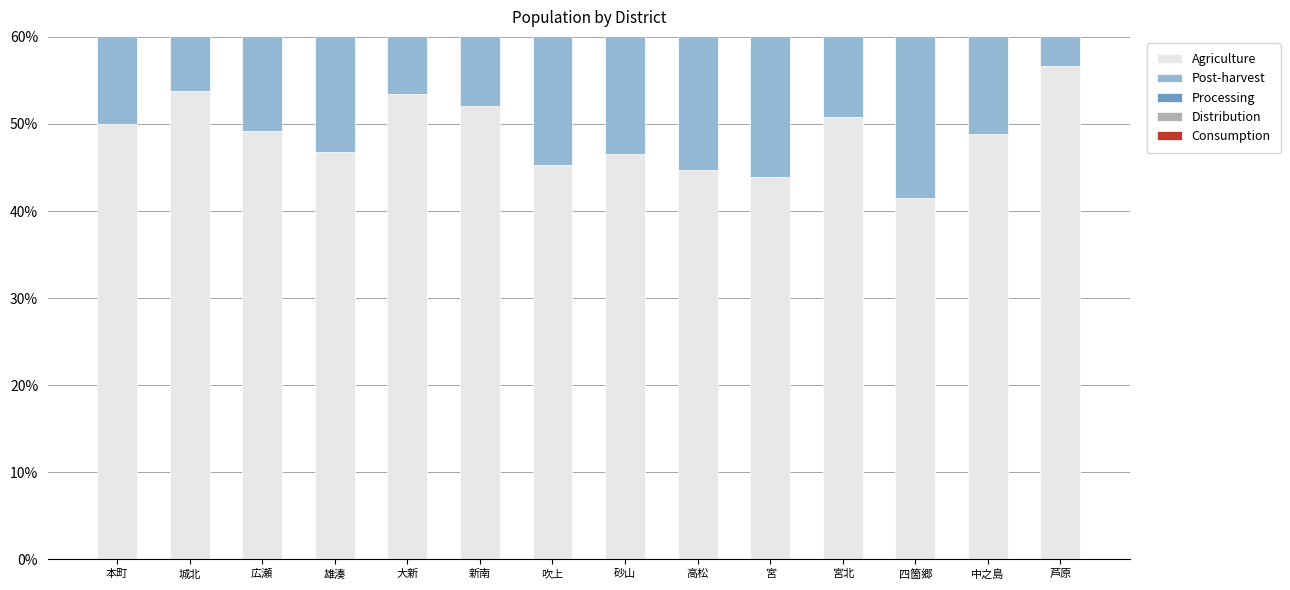

What is the spread (max minus min) of values at 中之島?

99.9